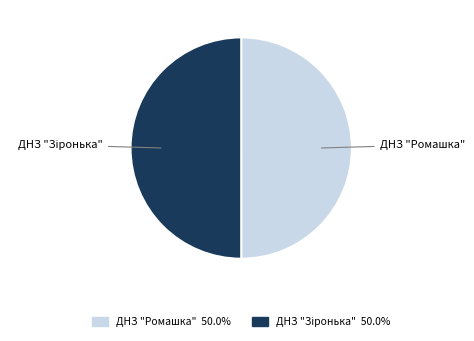

How many segments does this pie chart have?

2